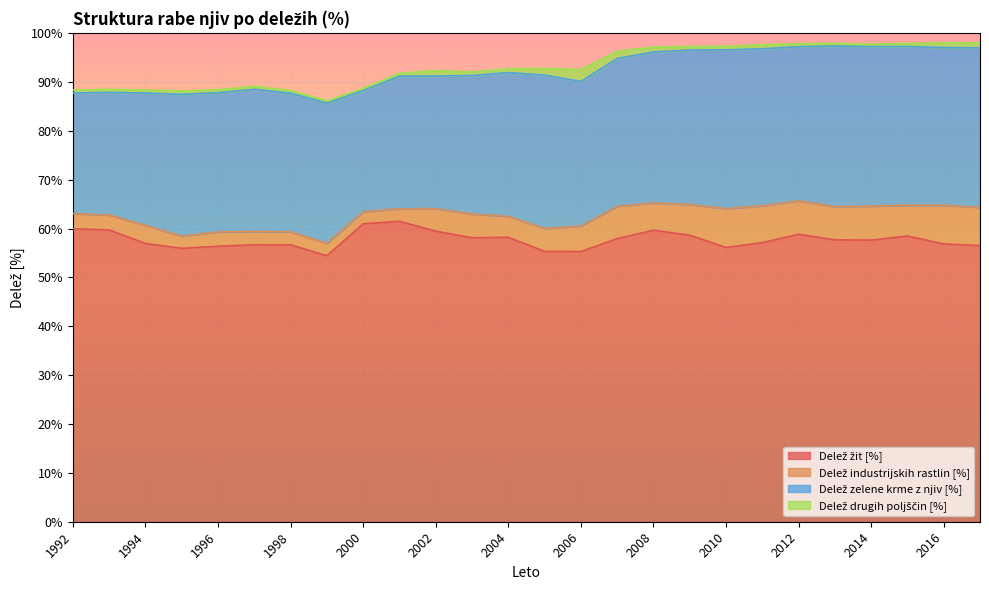

What is the difference between the maximum and second lowest values in the Delež žit [%] series?

6.2